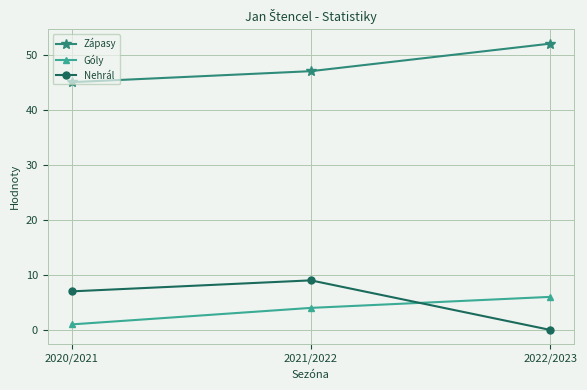

Reading left to right, what are all the values shown in this chart?

Zápasy: 2020/2021=45	2021/2022=47	2022/2023=52
Góly: 2020/2021=1	2021/2022=4	2022/2023=6
Nehrál: 2020/2021=7	2021/2022=9	2022/2023=0